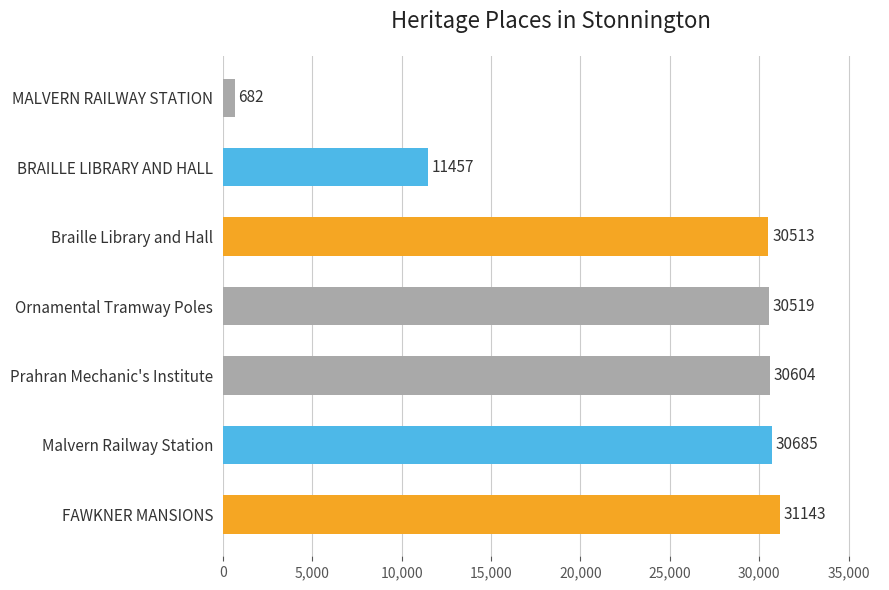

What is the minimum value shown in the chart?

682